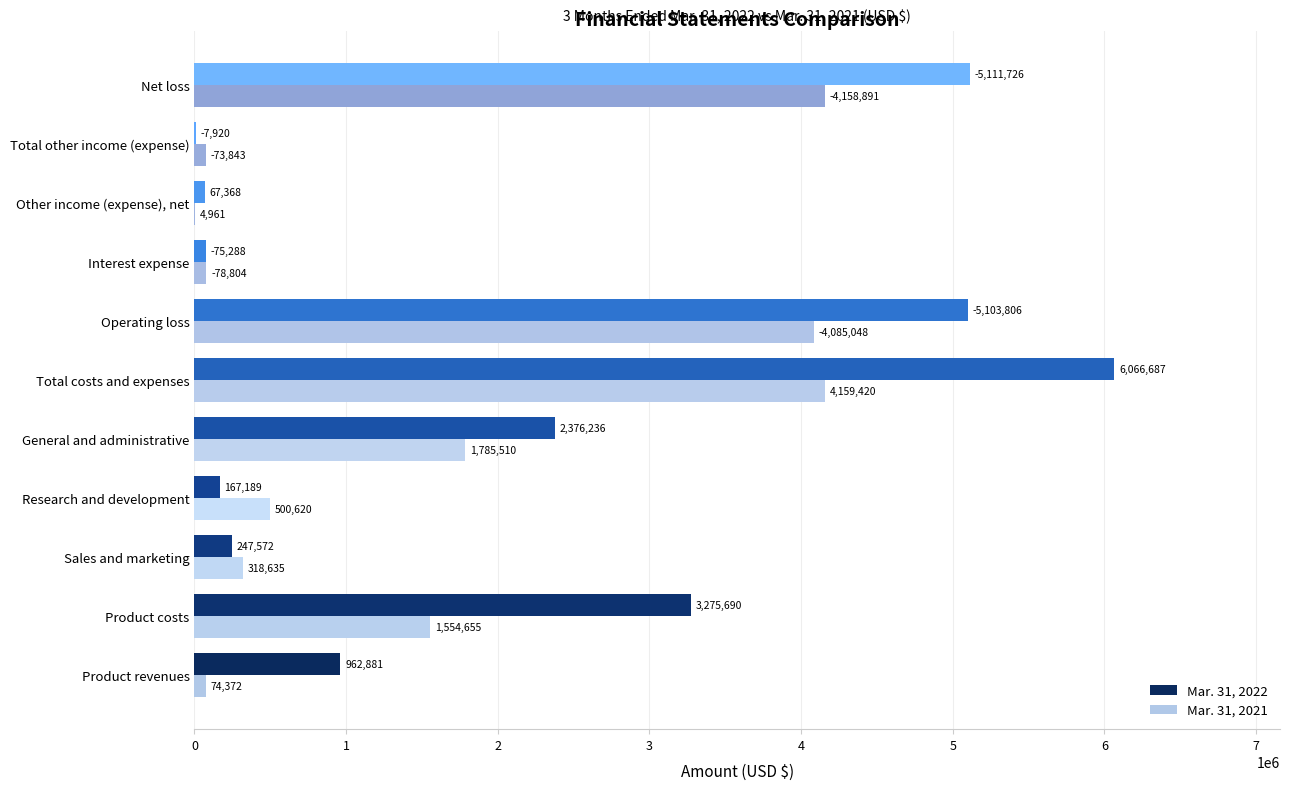

At which category does the chart reach its peak across all series?

Total costs and expenses